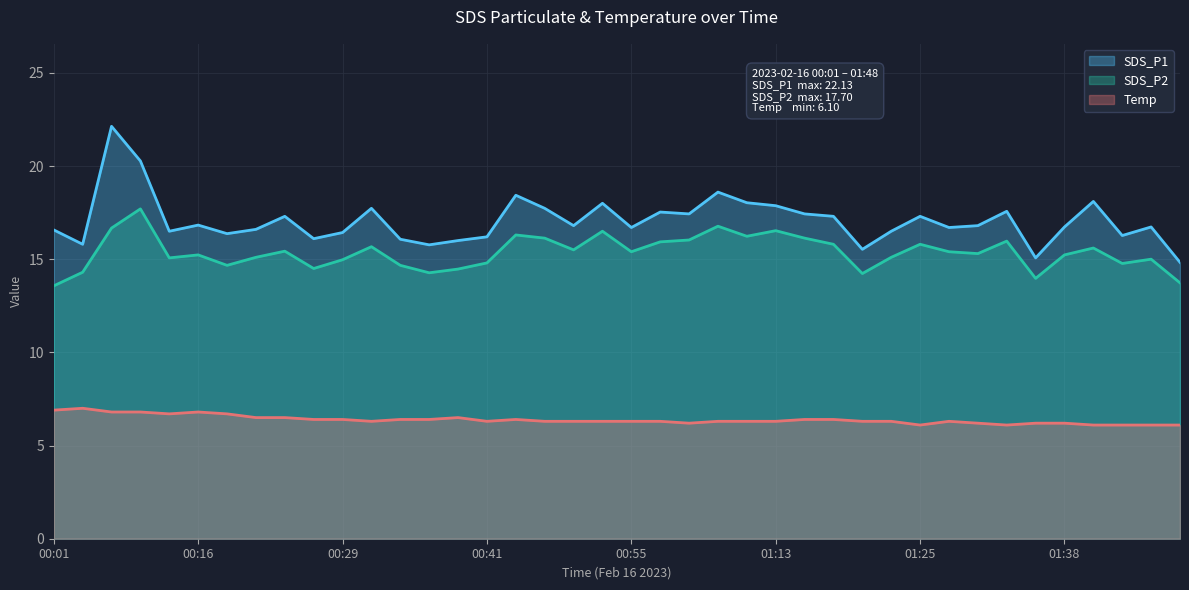

The value of Temp at 01:15 is 6.4. True or false?

True